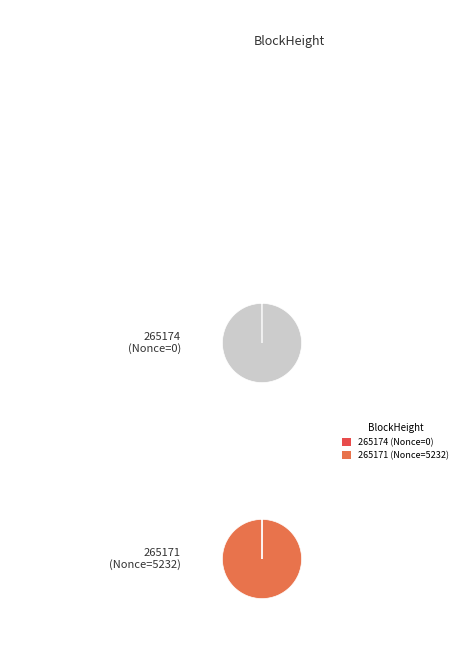

What percentage do 265171 and 265174 together represent?

100.0%